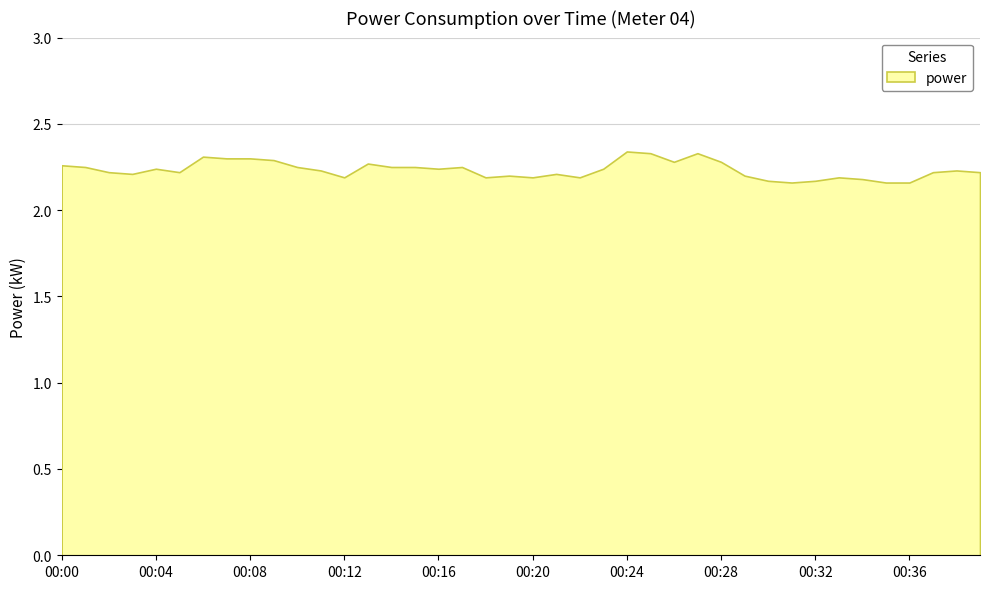

How many lines are shown in the chart?

1